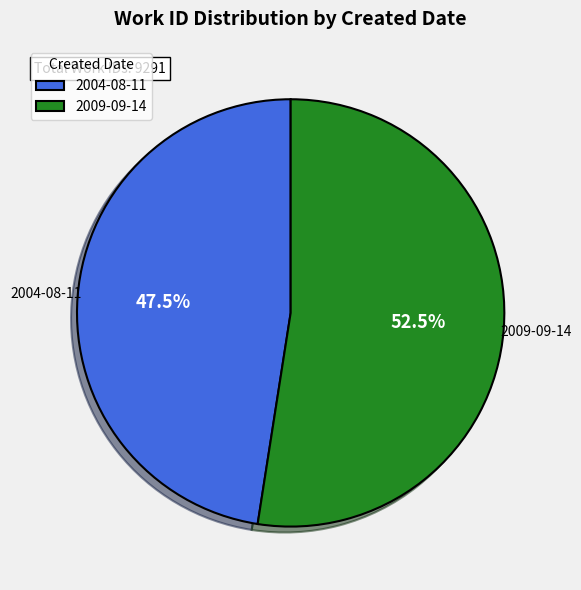

Approximately how many times larger is the value at 2004-08-11 compared to 2009-09-14?

0.9